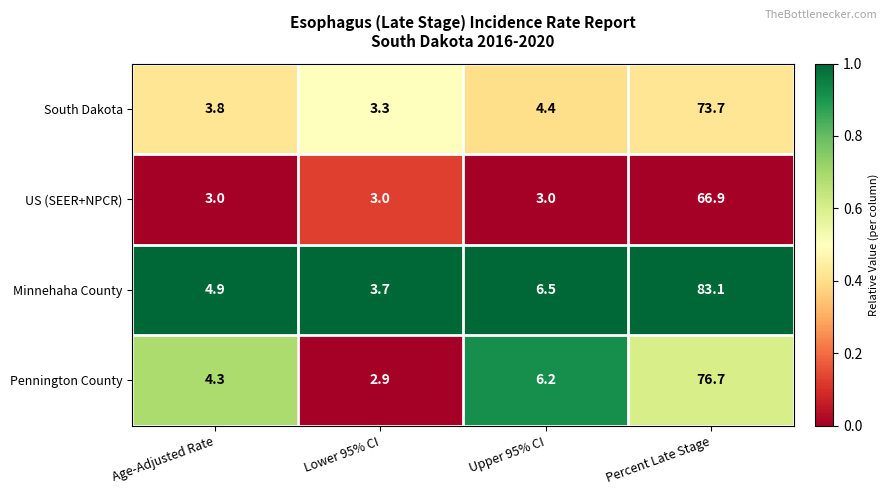

Reading left to right, list all the values displayed in this chart.

South Dakota: Age-Adjusted Rate=3.8	Lower 95% CI=3.3	Upper 95% CI=4.4	Percent Late Stage=73.7
US (SEER+NPCR): Age-Adjusted Rate=3.0	Lower 95% CI=3.0	Upper 95% CI=3.0	Percent Late Stage=66.9
Minnehaha County: Age-Adjusted Rate=4.9	Lower 95% CI=3.7	Upper 95% CI=6.5	Percent Late Stage=83.1
Pennington County: Age-Adjusted Rate=4.3	Lower 95% CI=2.9	Upper 95% CI=6.2	Percent Late Stage=76.7